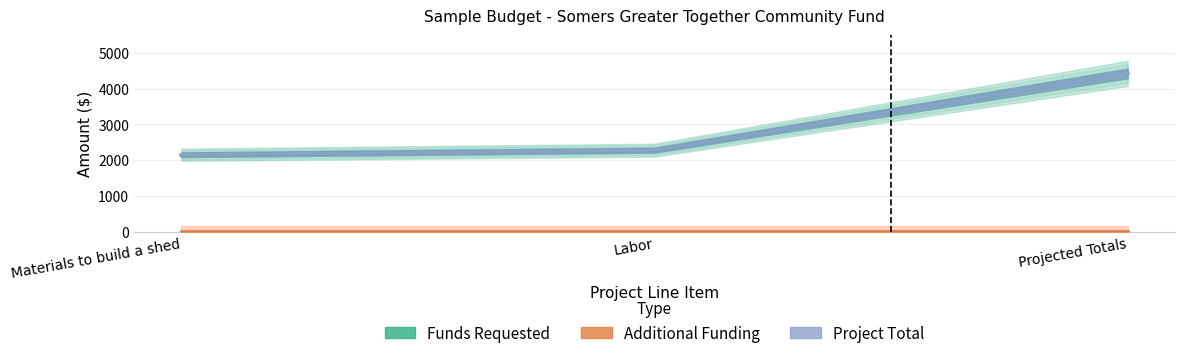

At Labor, list the series in order from smallest to largest.

Additional Funding, Funds Requested, Project Total